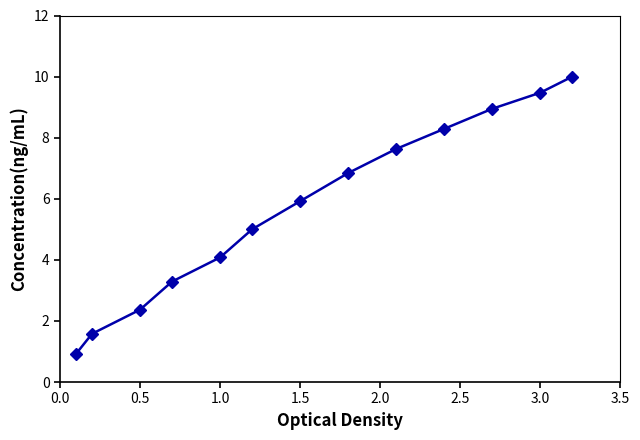

Reading left to right, what are all the values shown in this chart?

0.9	1.6	2.4	3.3	4.1	5.0	5.9	6.8	7.6	8.3	8.9	9.5	10.0